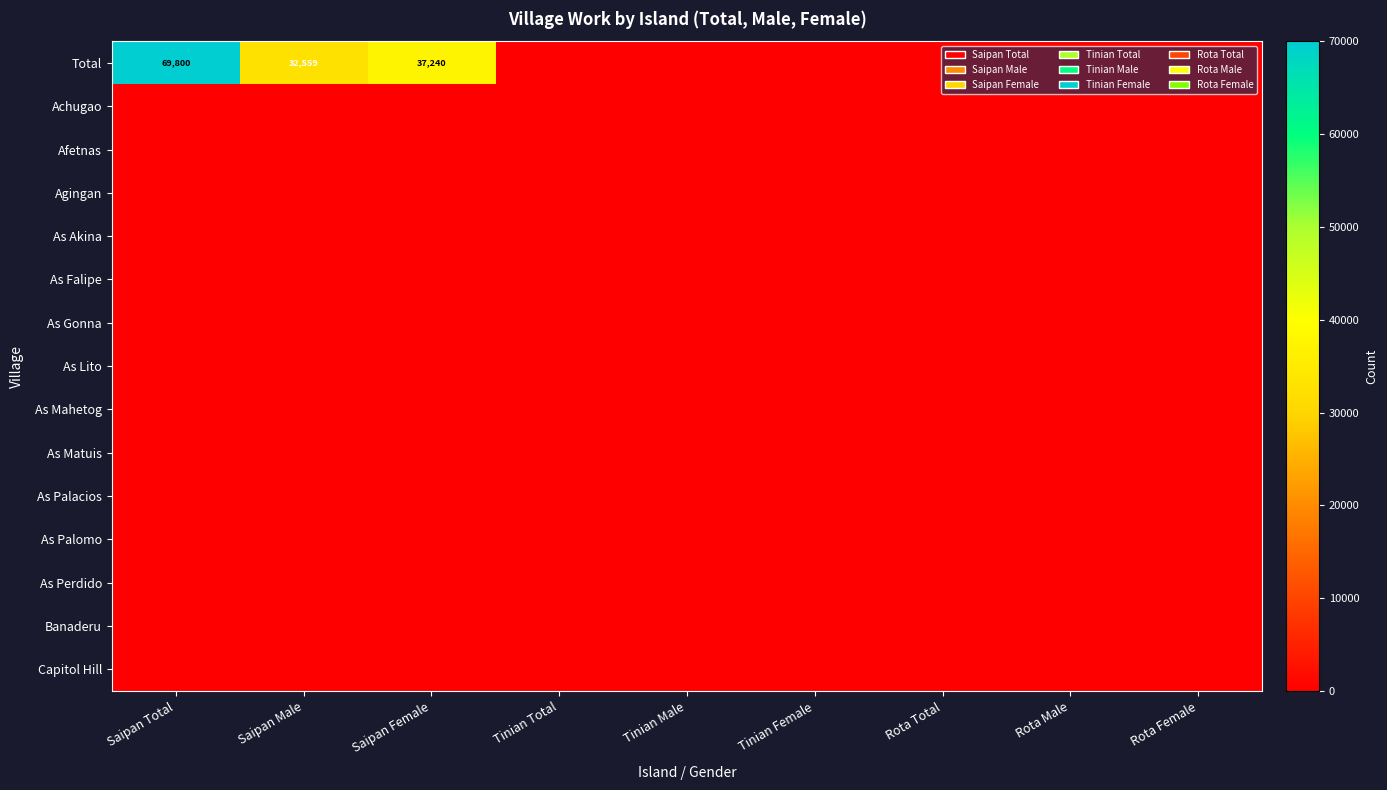

Which series has the largest total across all categories?

Total